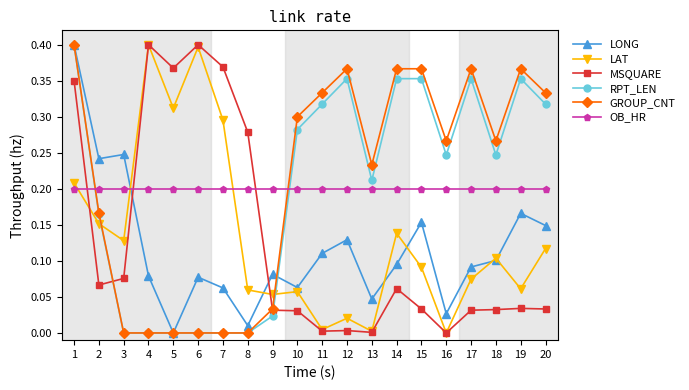

Does the chart display data point markers on the line(s)?

Yes